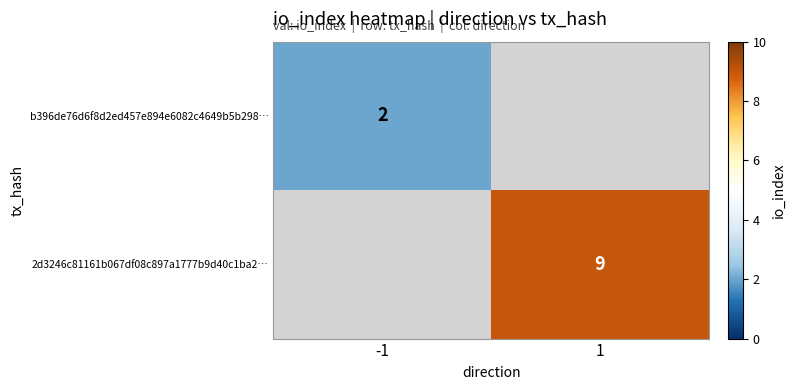

Is it true that b396de76d6f8d2ed457e894e6082c4649b5b298… equals 3 at -1?

False